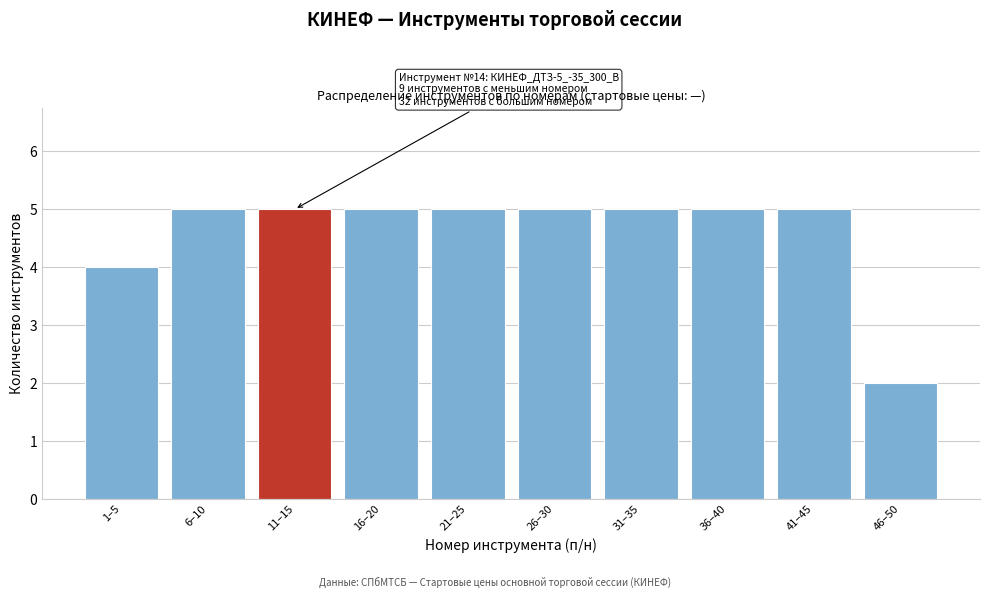

Reading left to right, list all the values displayed in this chart.

4	5	5	5	5	5	5	5	5	2